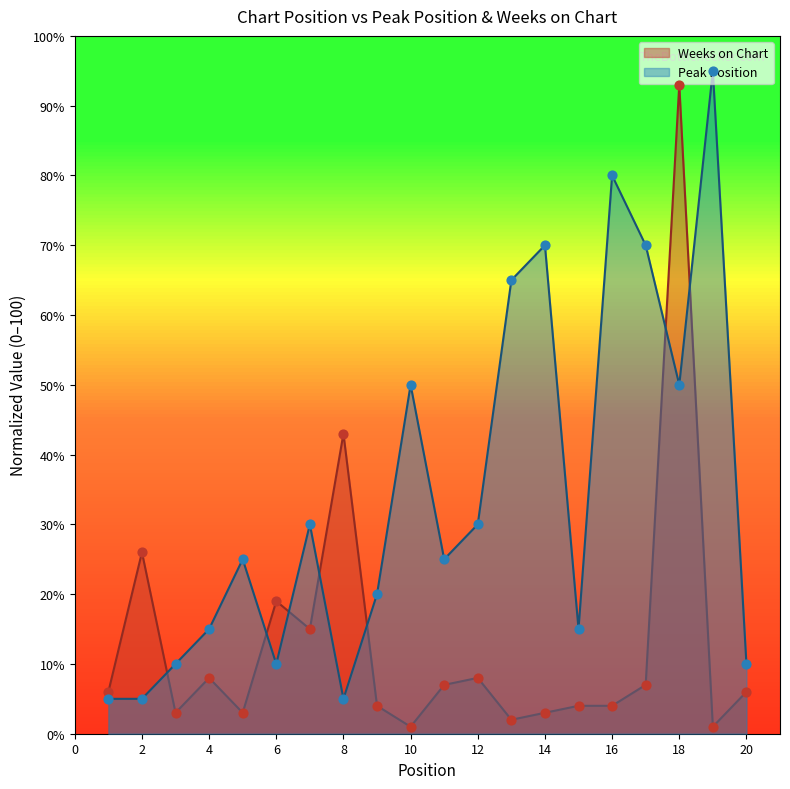

At which category is the sum across all series the highest?

18